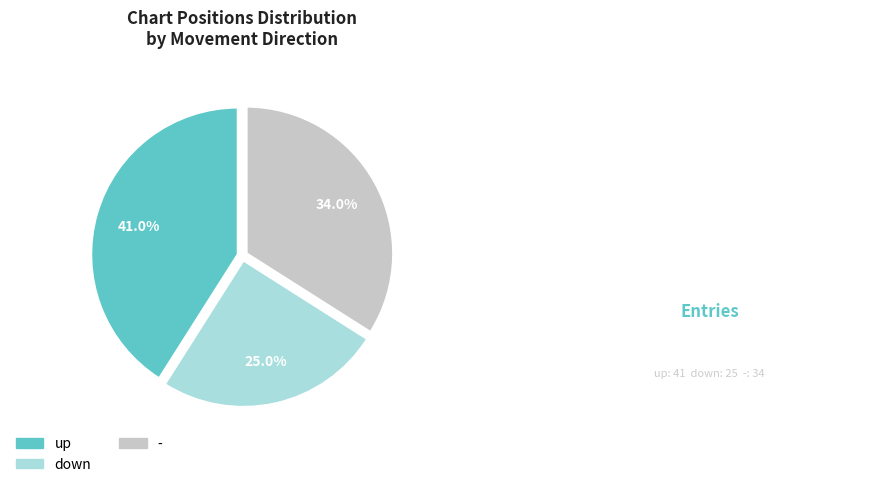

What percentage is the down slice, to the nearest percent?

25%